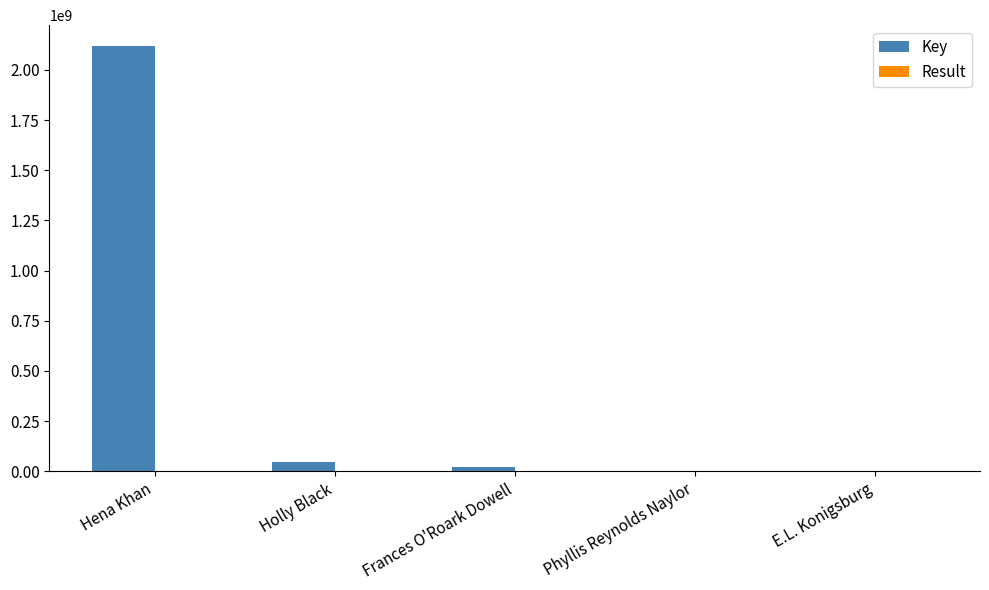

Is it true that Key equals 799515145 at Hena Khan?

False